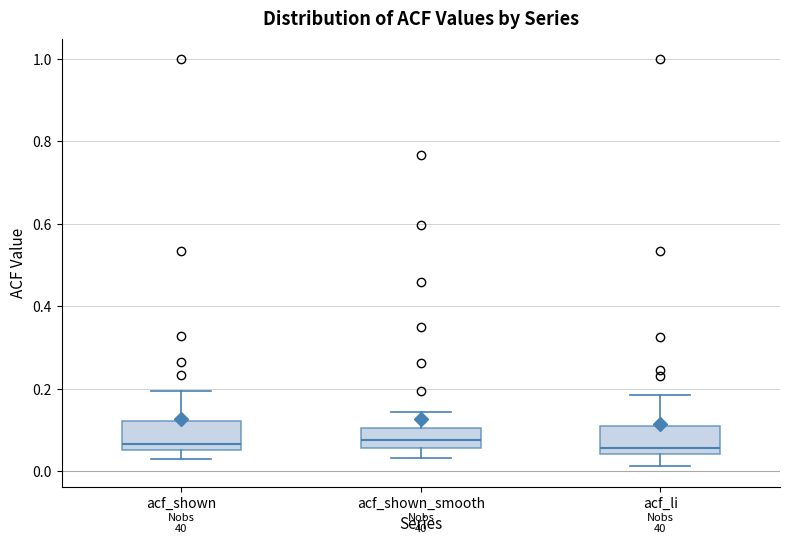

Reading left to right, read every box against the y-axis: the position of its median line, the range the box covers, and the ends of its whiskers. The values are not printed on the chart, so give them approximately, as read against the axis.

acf_shown: median 0.06 (just above the box's lower edge), box 0.06 to 0.12, whiskers 0.02 to 0.20
acf_shown_smooth: median 0.08, box 0.06 to 0.10, whiskers 0.04 to 0.14
acf_li: median 0.06, box 0.04 to 0.10, whiskers 0.02 to 0.18